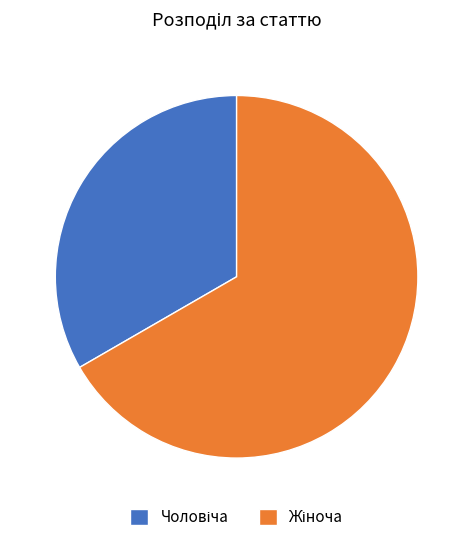

Is there a majority slice in this chart?

Yes